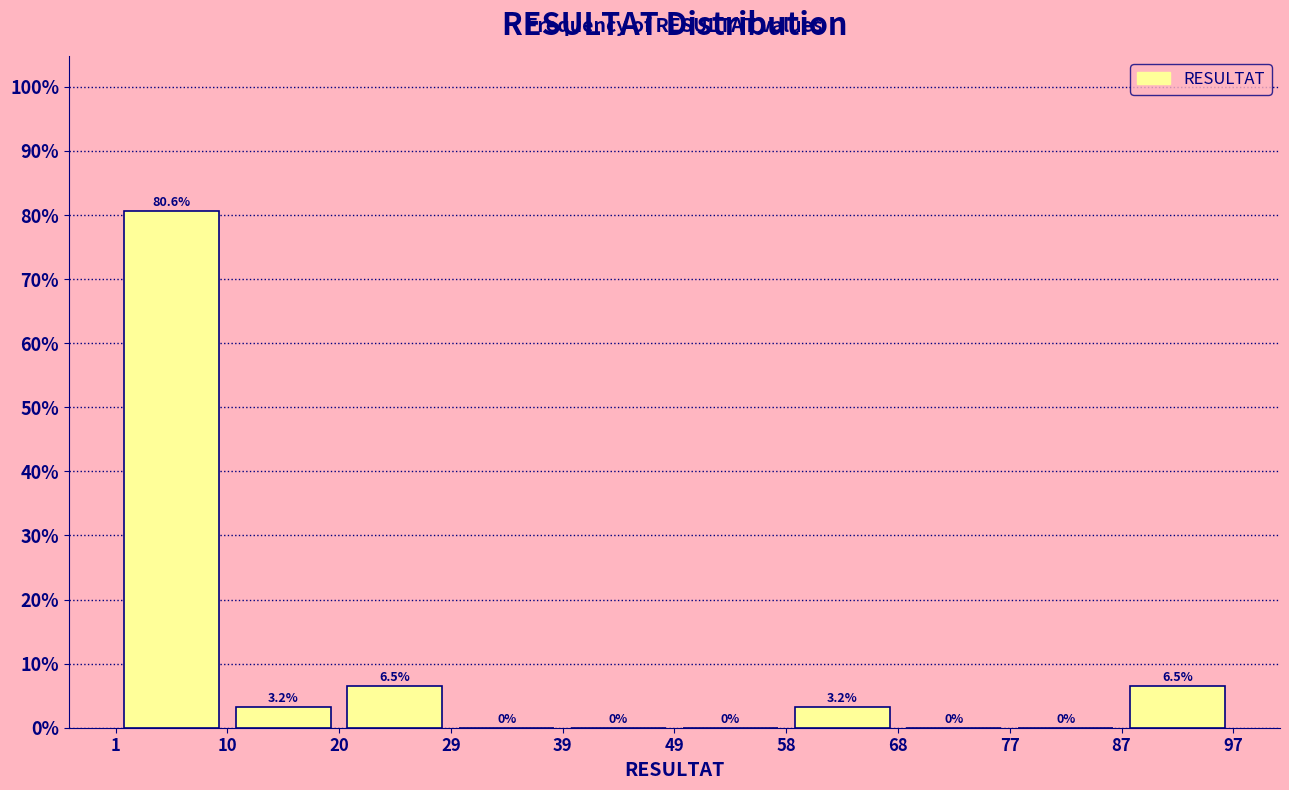

Reading left to right, transcribe this chart: for each bar, give the range it covers on the x-axis and its height.

1 to 10: 80.6
10 to 20: 3.2
20 to 29: 6.5
29 to 39: 0.0
39 to 49: 0.0
49 to 58: 0.0
58 to 68: 3.2
68 to 77: 0.0
77 to 87: 0.0
87 to 97: 6.5